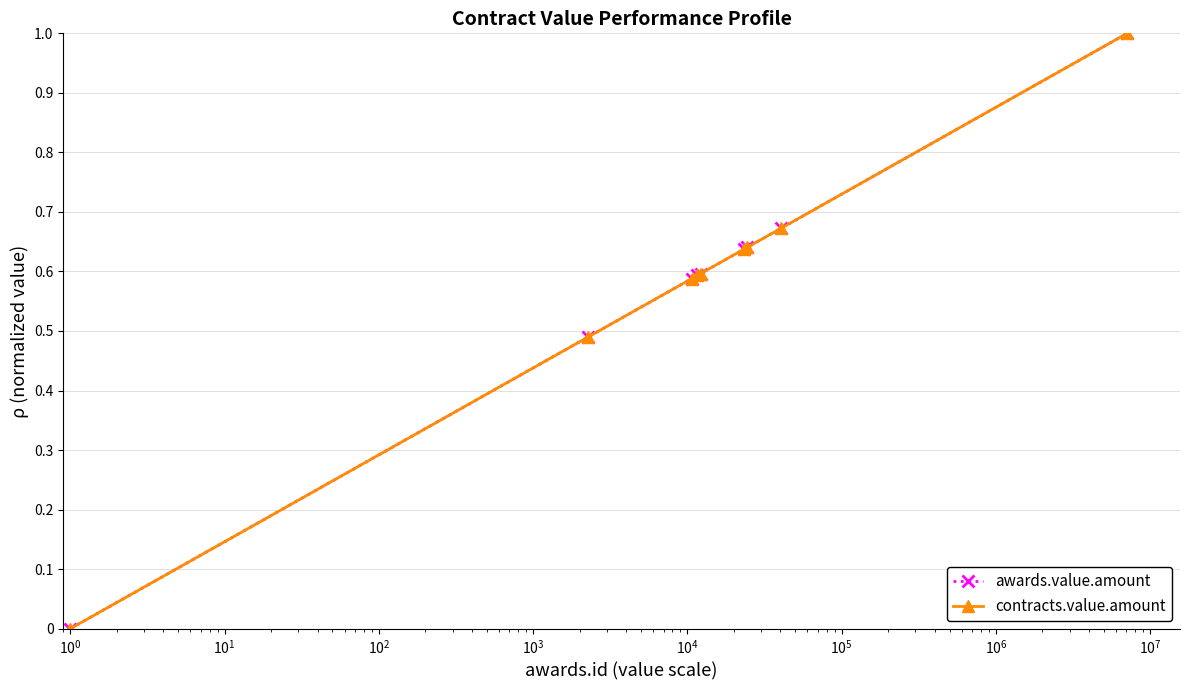

True or false: contracts.value.amount and awards.value.amount intersect in this chart.

False